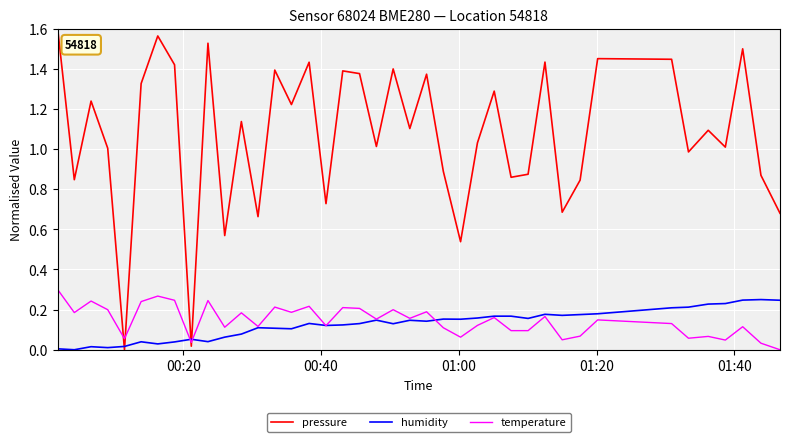

Which series has the widest spread of values?

pressure